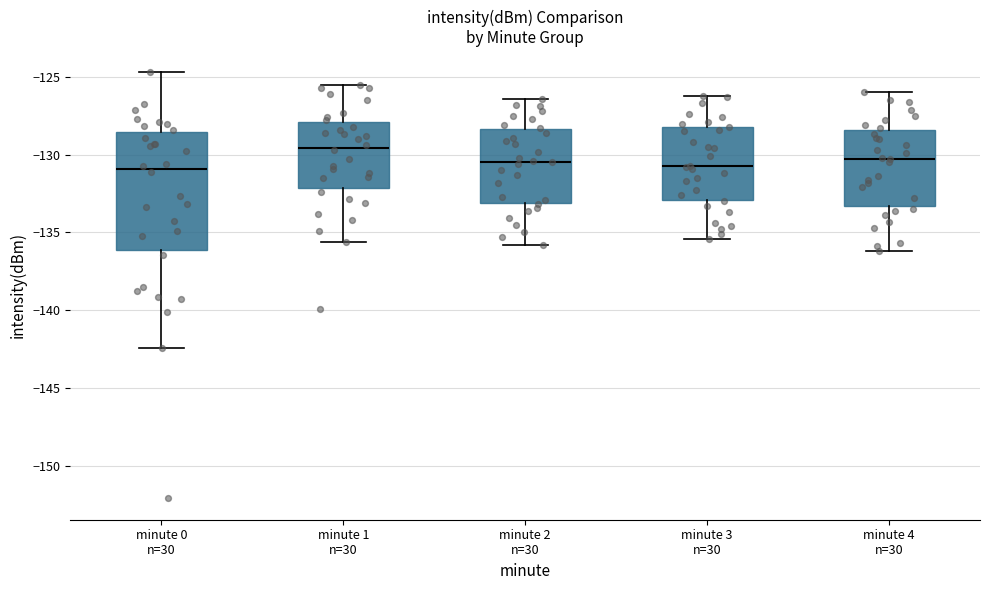

Where does the lower whisker of the box for minute 1 n=30 end on the y-axis? The values are not printed on the chart, so give them approximately, as read against the axis.

-135.5